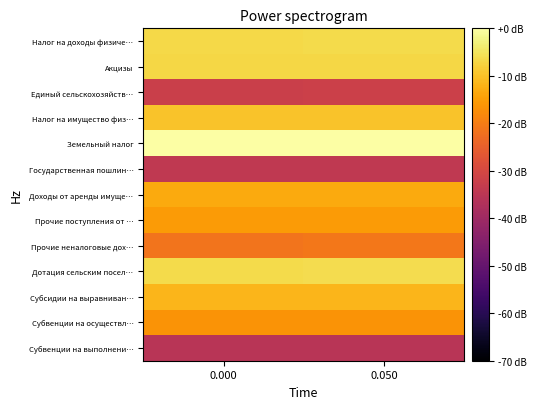

Count the number of data series in this chart.

13